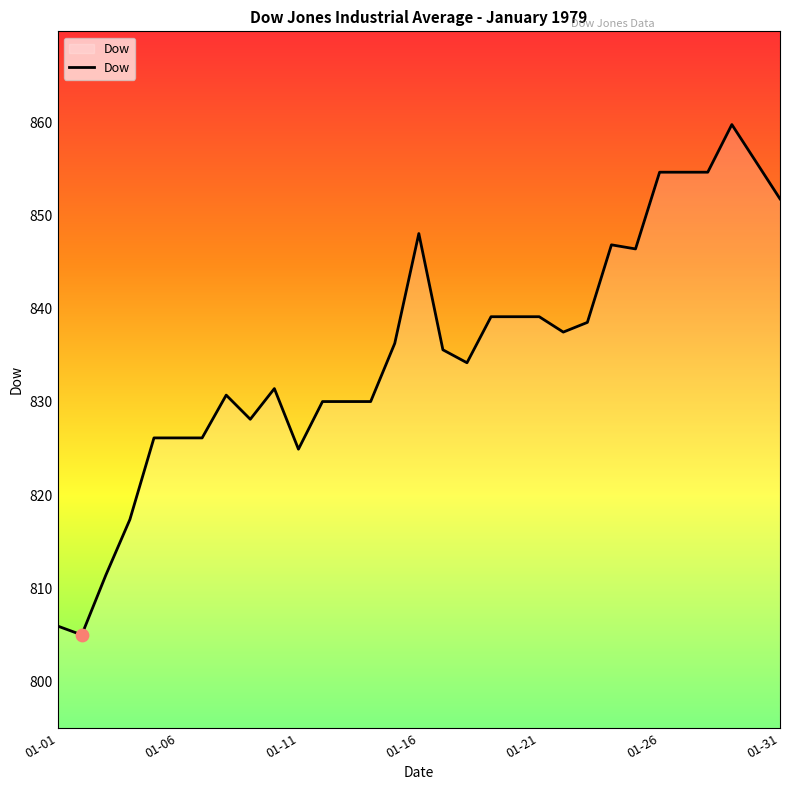

What is the smallest value displayed?

805.0